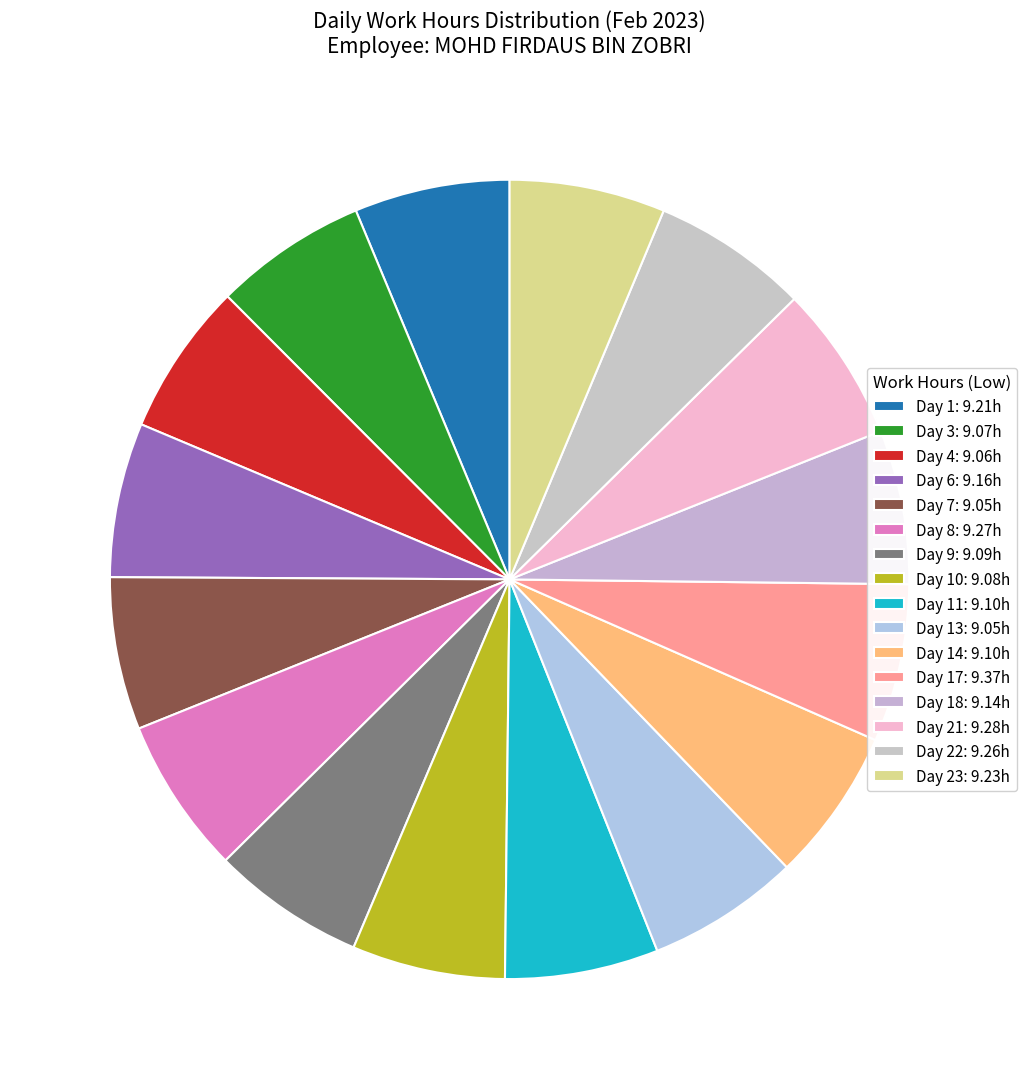

How many segments does this pie chart have?

16